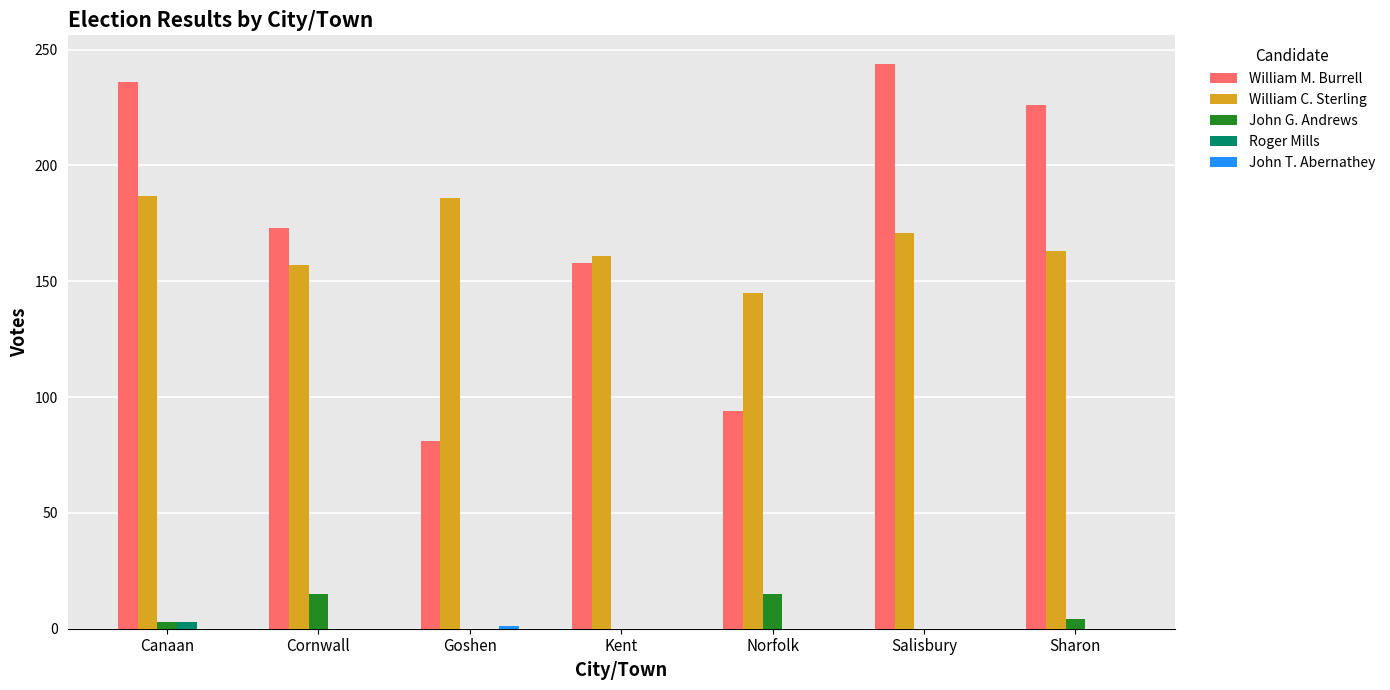

Is it true that Roger Mills equals 0 at Salisbury?

True